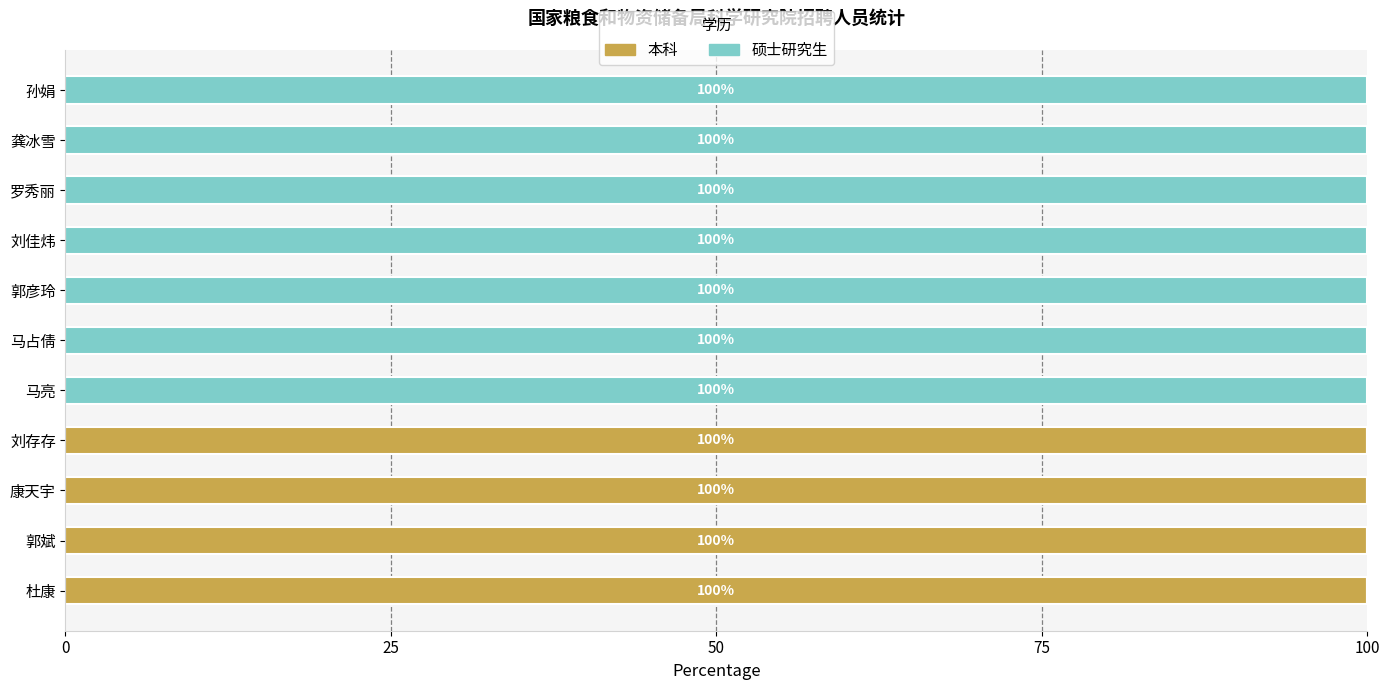

What is the sum of all 本科 values?

400